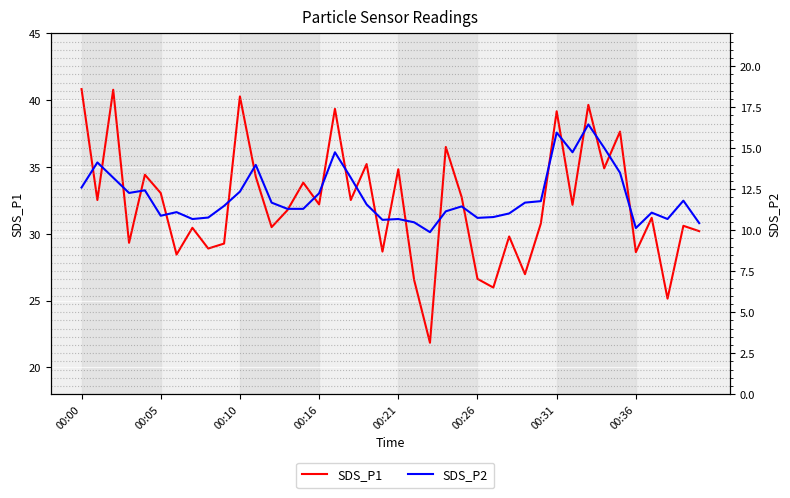

True or false: SDS_P1 and SDS_P2 cross at least once.

False